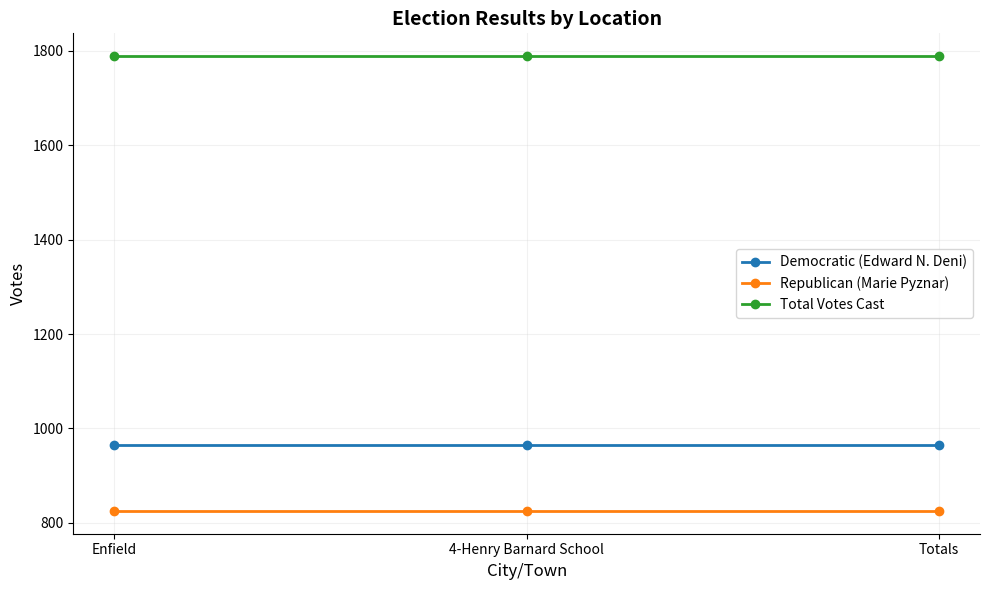

Which series has the largest total across all categories?

Total Votes Cast